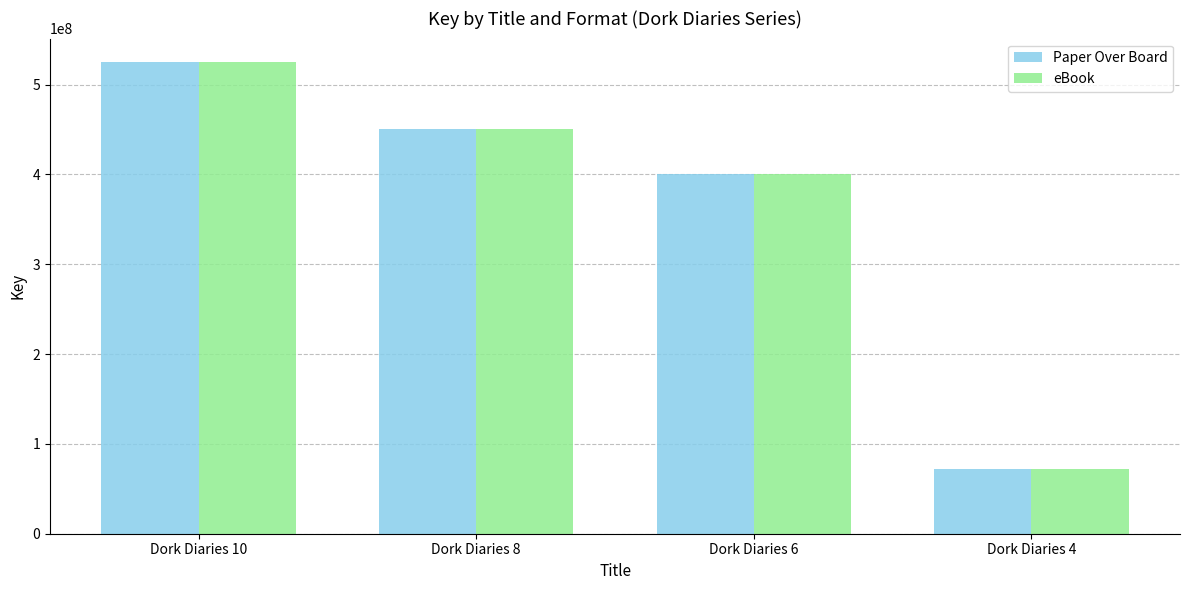

What are all the series names shown in the legend?

Paper Over Board, eBook